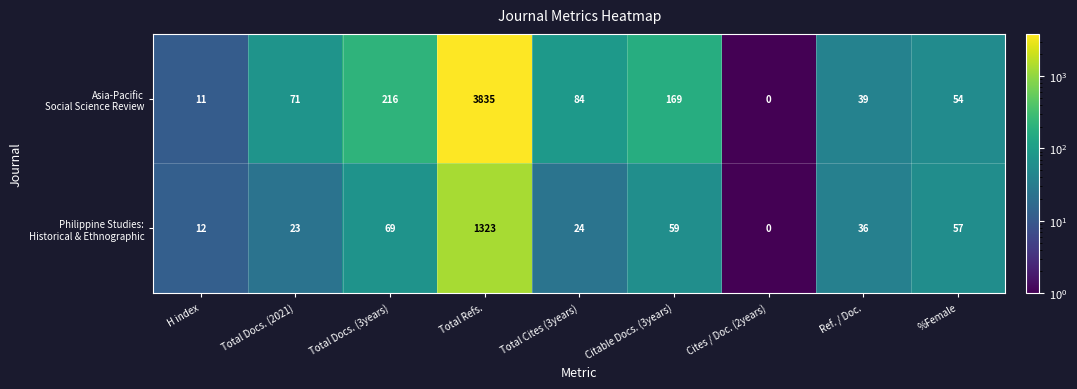

What is the total value across all series at H index?

23